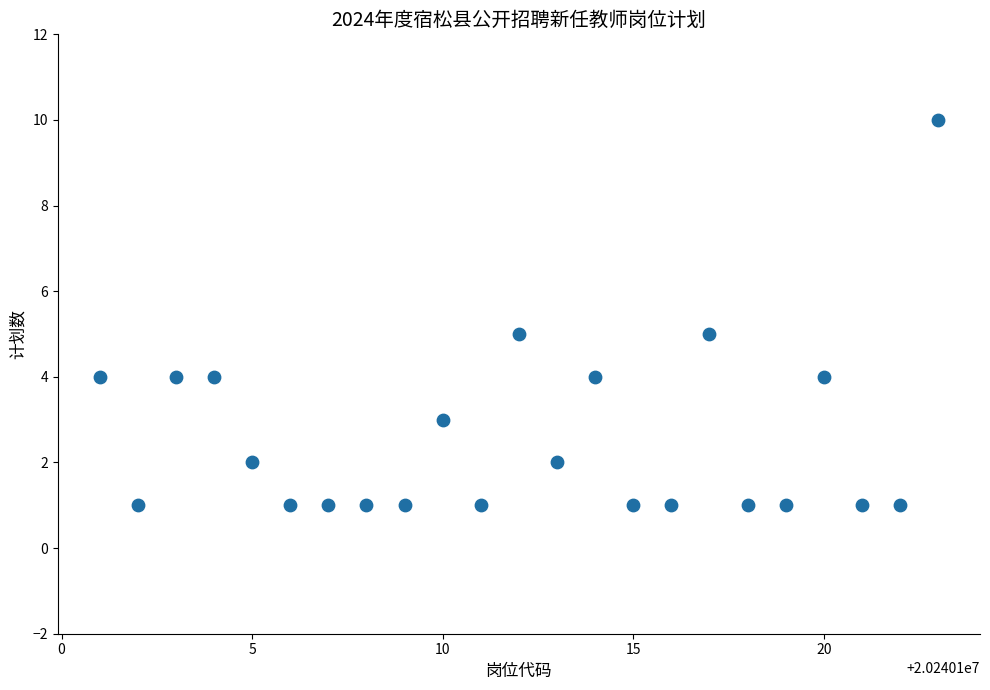

What is the range of X values (max minus min)?

22